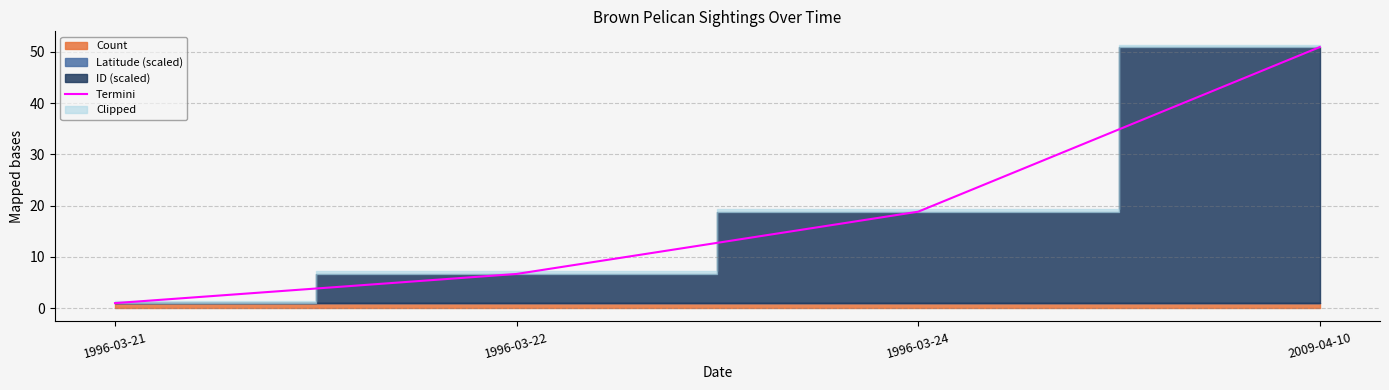

What is the change in value from 1996-03-21 to 2009-04-10?

+49.9